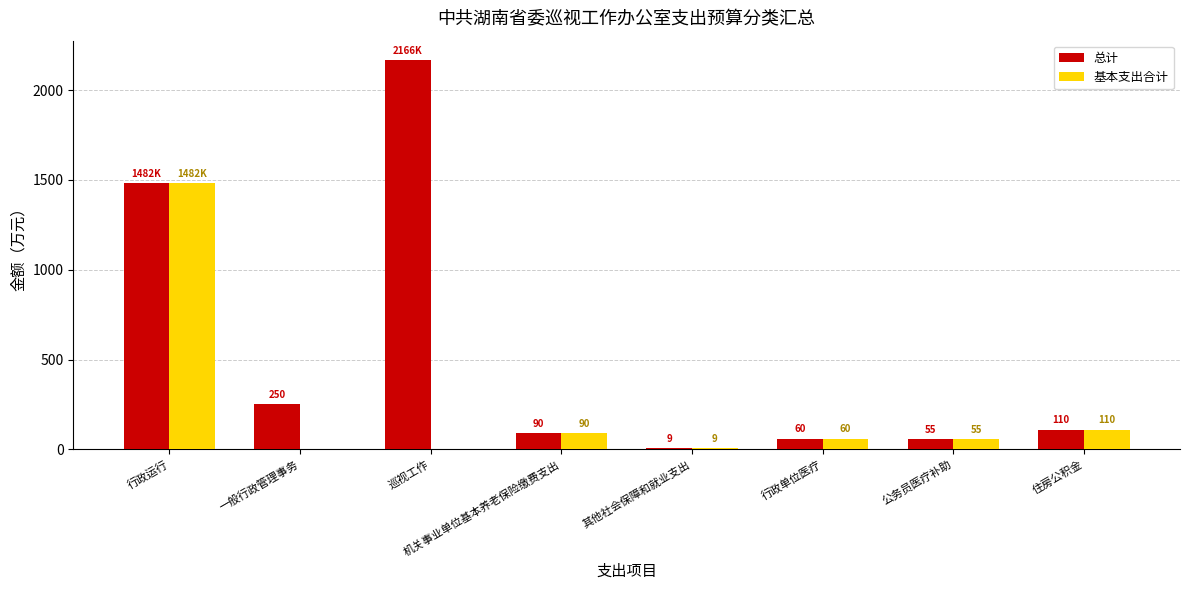

Where is 基本支出合计 nearest to the value 741?

住房公积金